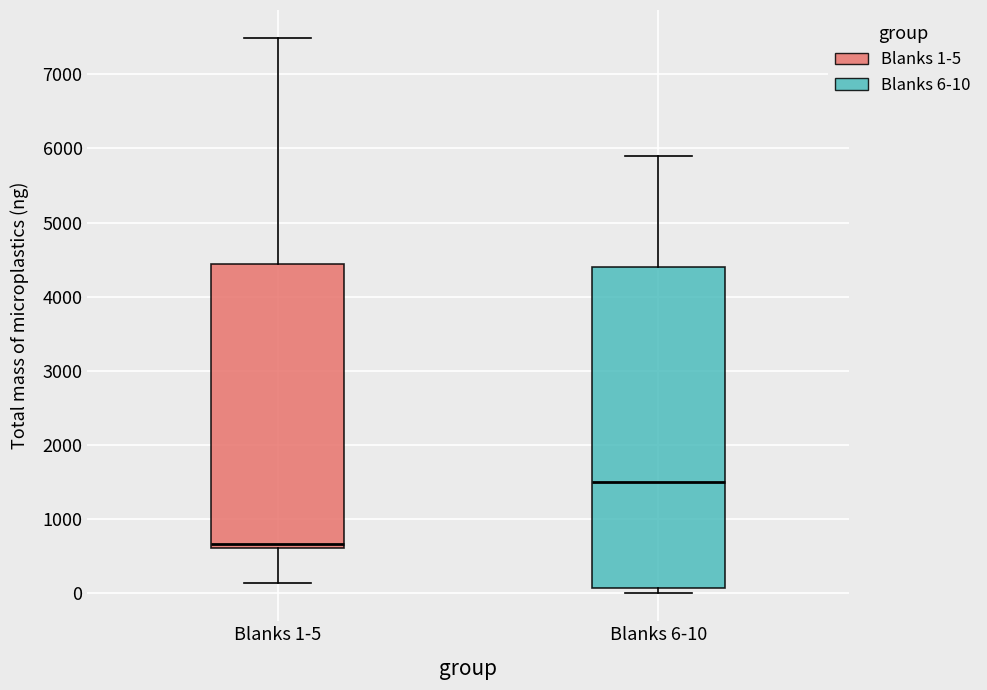

Which box is the tallest, from its lower edge to its upper edge?

Blanks 6-10